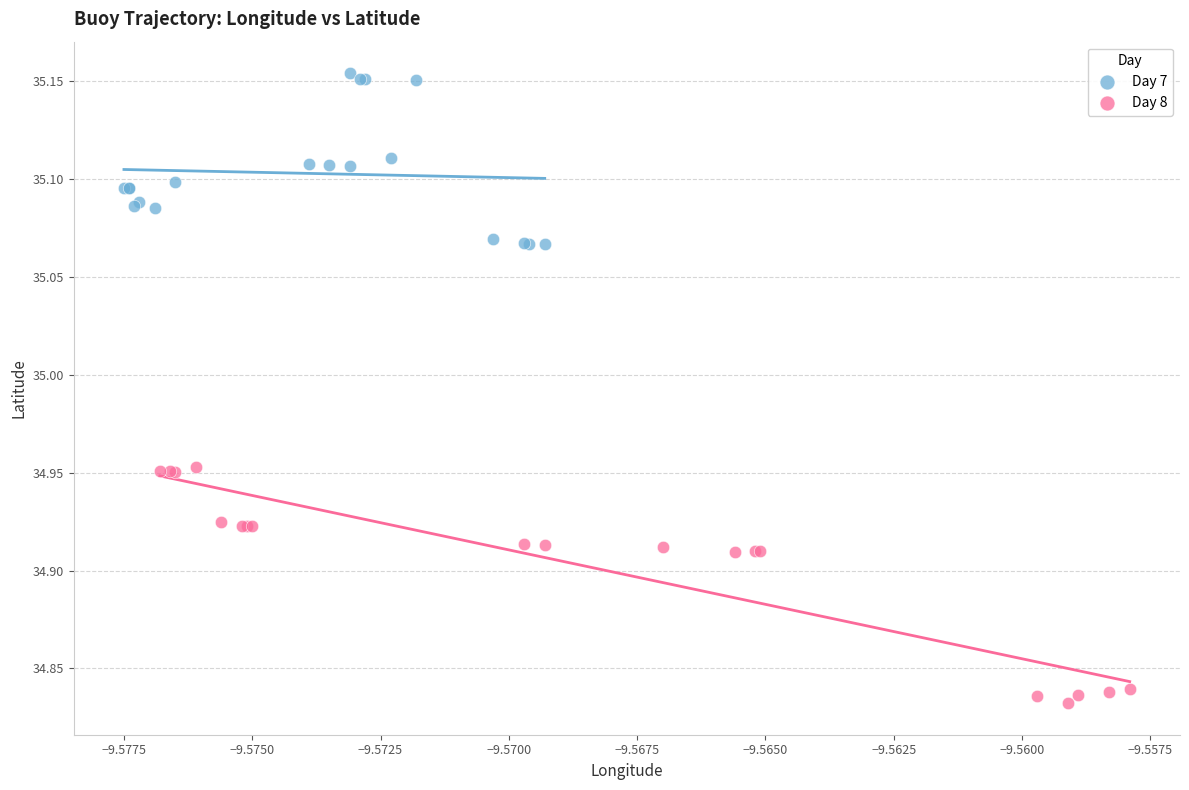

Which series has the largest Y range (max minus min)?

Day 8